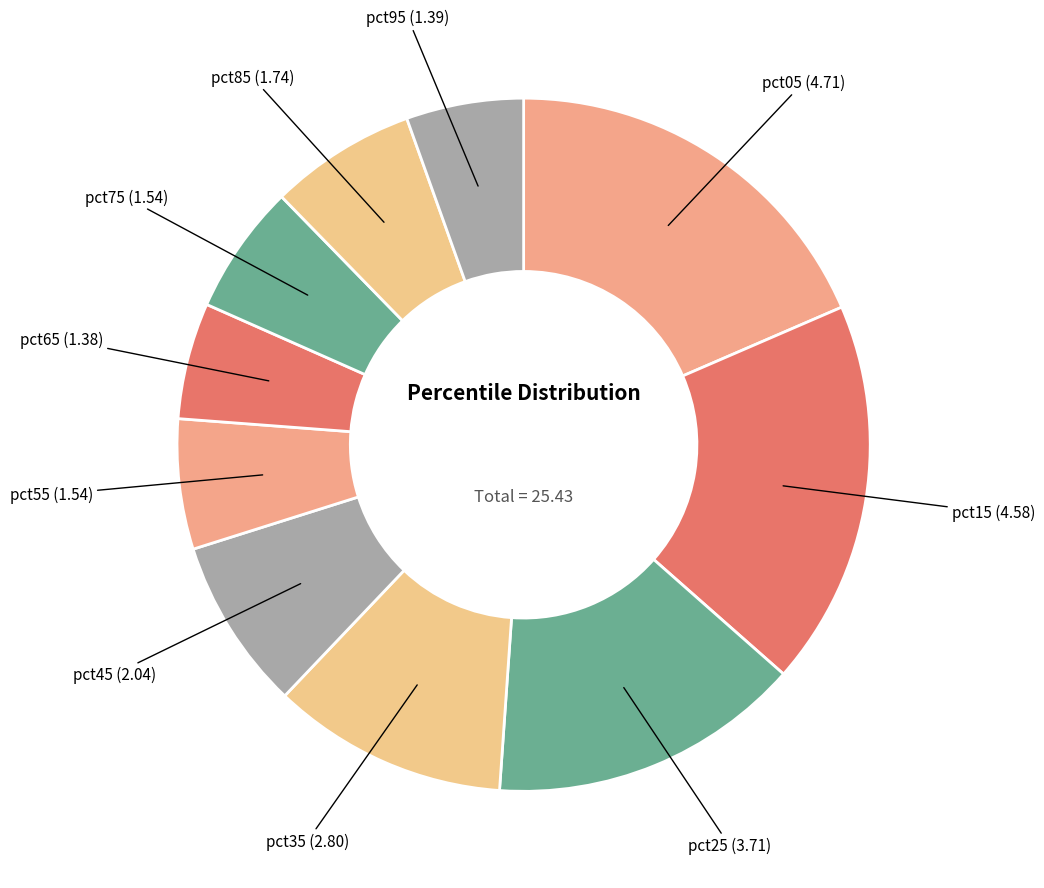

Count the number of slices in the pie.

10